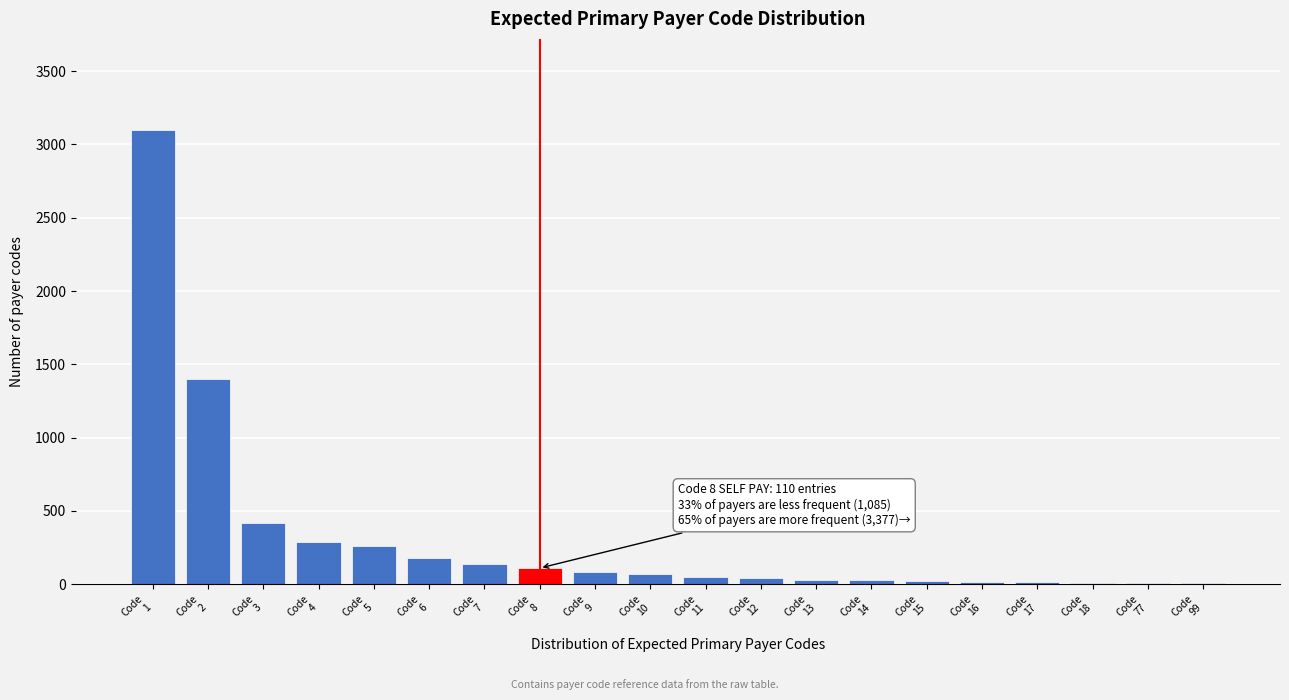

What is the greatest value displayed?

3100